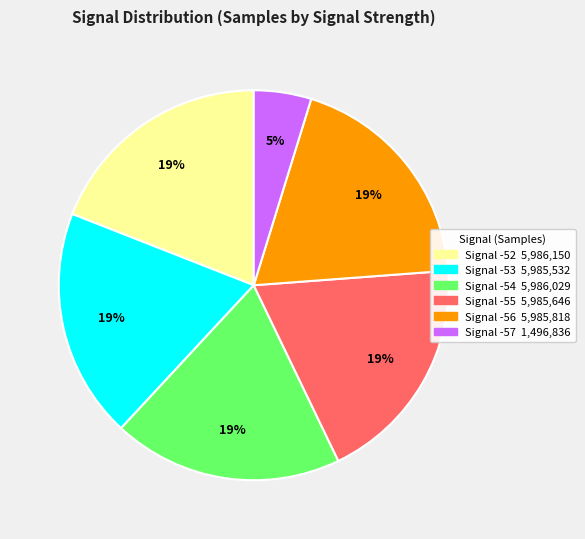

To the nearest percent, what is the average slice percentage?

17%